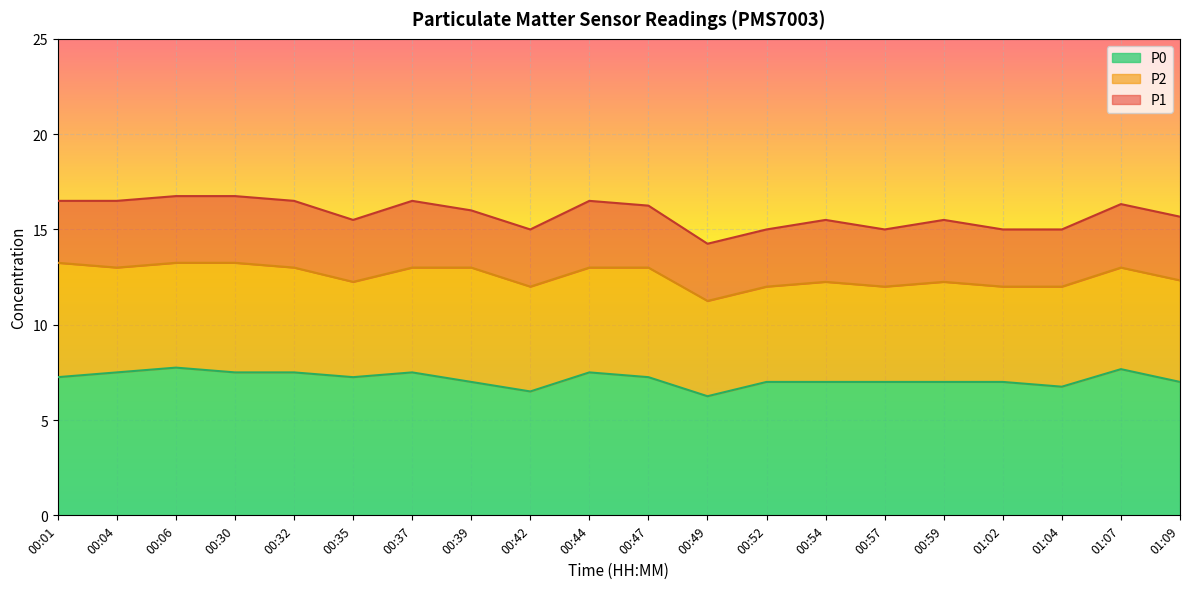

What is the lowest value of the P1 series?

14.2